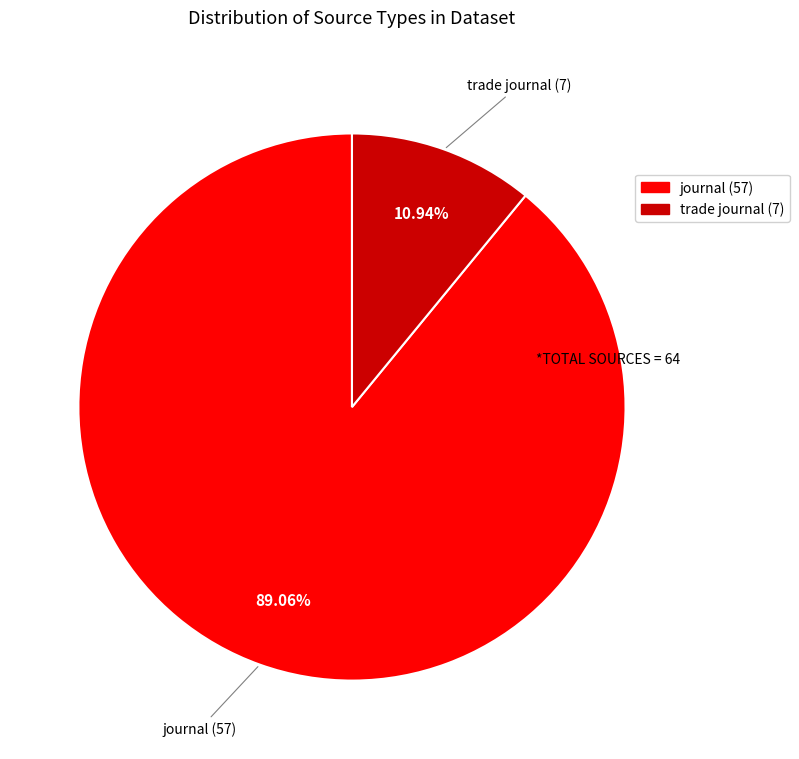

To the nearest percent, what is the difference between the trade journal and journal slice percentages?

78%